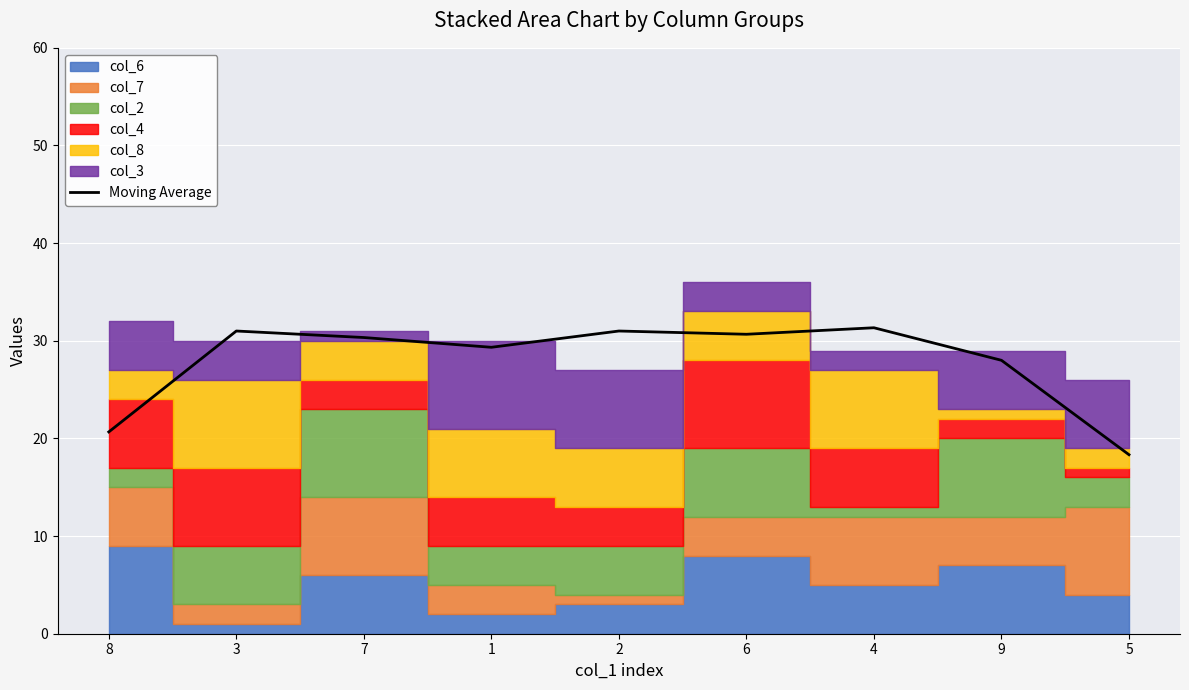

How many points are lower than both their immediate neighbors (excluding endpoints)?

2